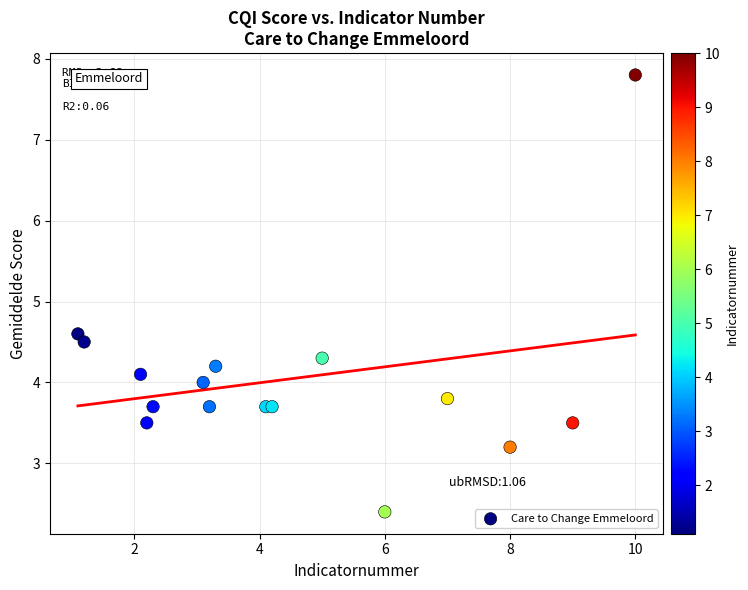

What Y value in the scatter plot is closest to 5?

4.6